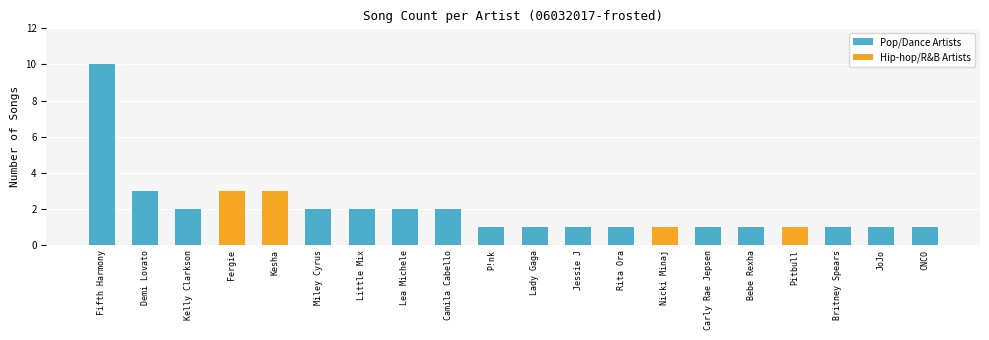

What is the sum of all values?

40